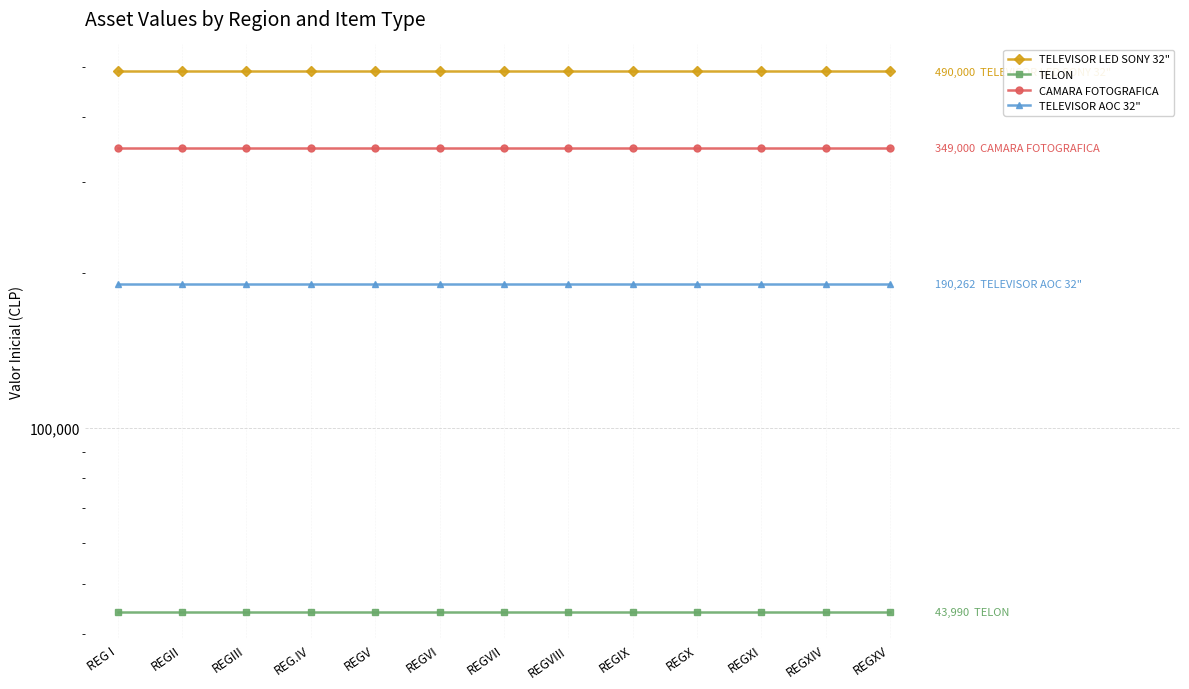

What is the difference between the highest and lowest values at REGXI?

446010